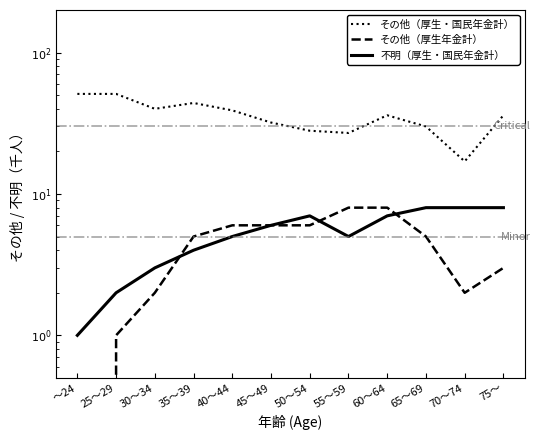

Reading left to right, transcribe all the data shown in this chart.

その他（厚生・国民年金計）: 51	51	40	44	39	32	28	27	36	30	17	36
その他（厚生年金計）: 0	1	2	5	6	6	6	8	8	5	2	3
不明（厚生・国民年金計）: 1	2	3	4	5	6	7	5	7	8	8	8